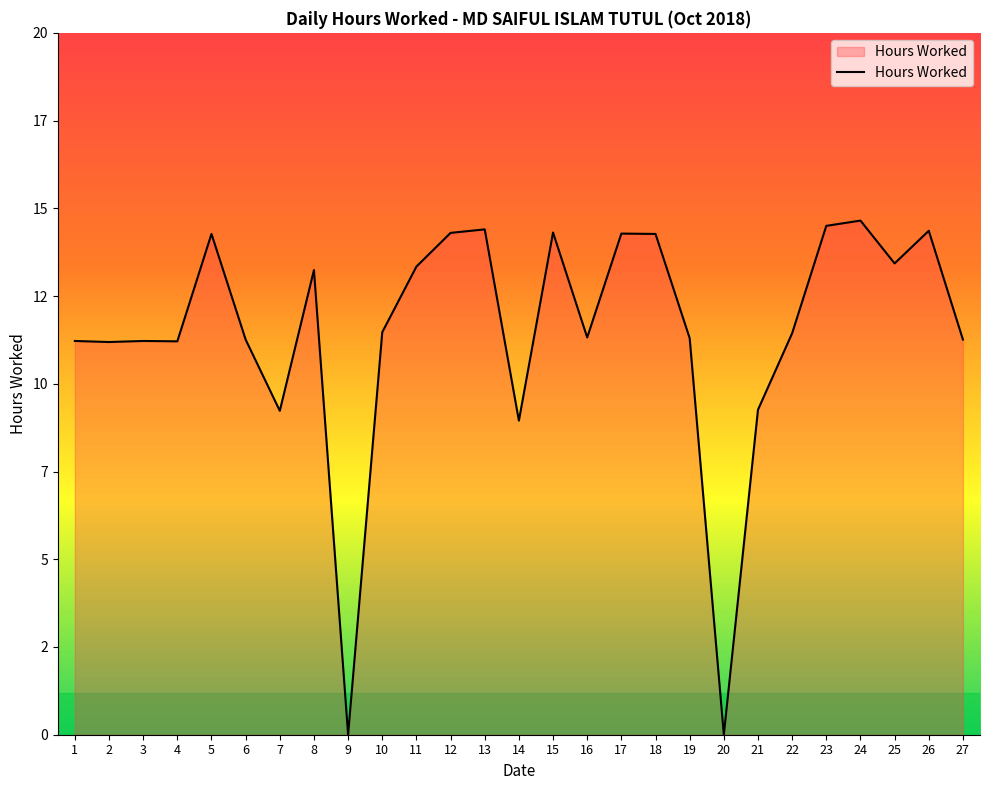

Approximately how many times larger is the value at 16 compared to 3?

1.0